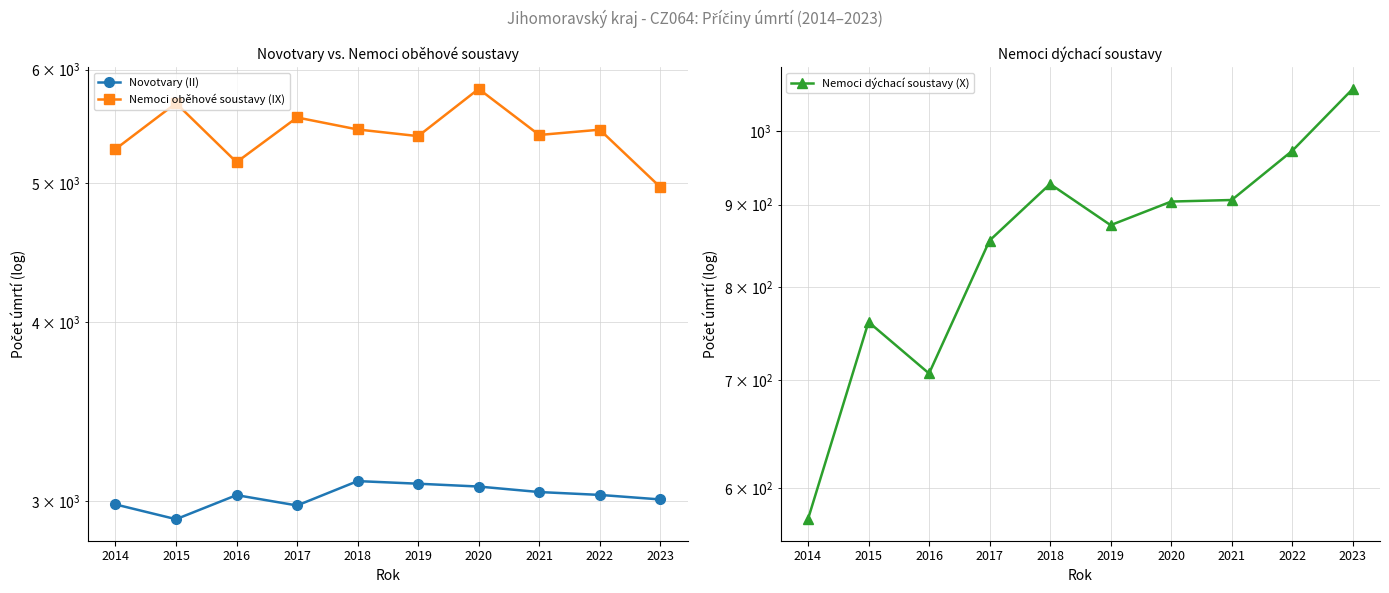

What is the value of the Nemoci oběhové soustavy (IX) point at the 8th from the left?

5403